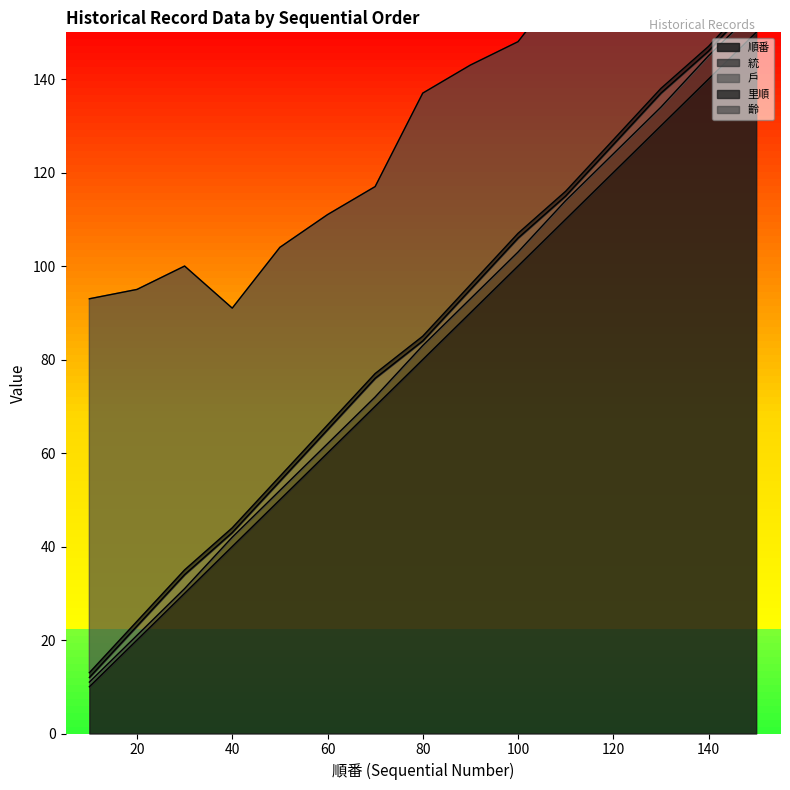

True or false: 戶 and 齡 intersect in this chart.

False